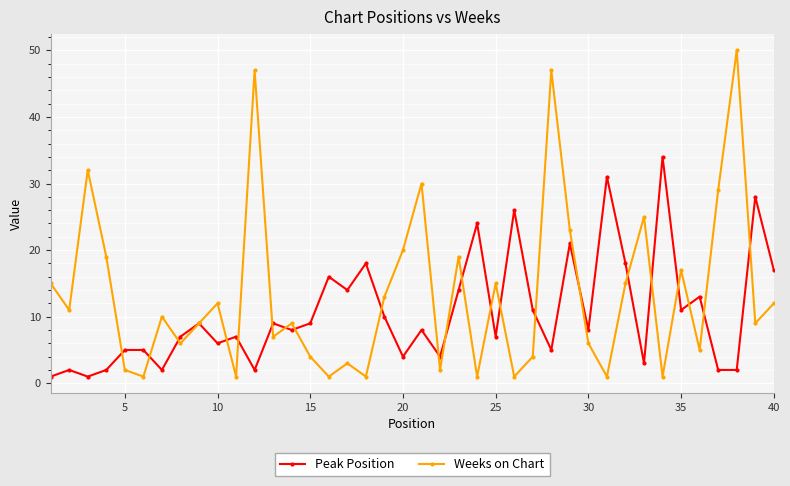

True or false: Weeks on Chart has more than 0 interior local peaks.

True